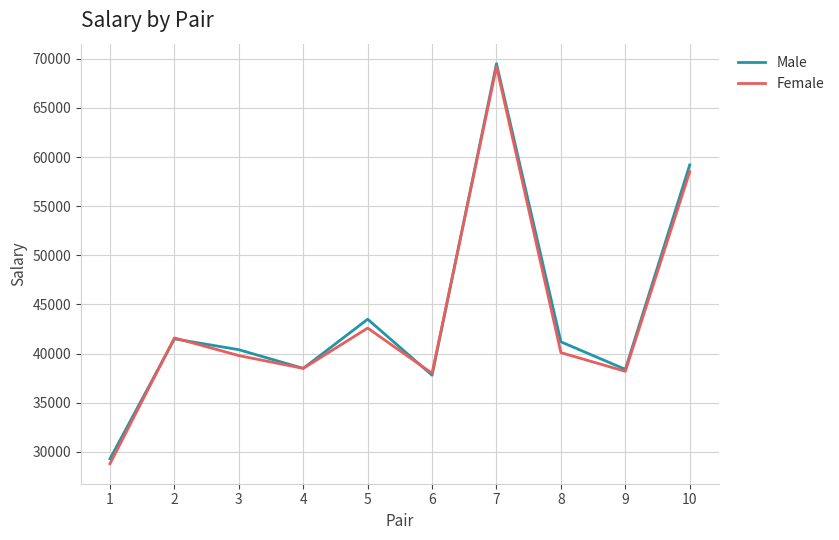

Rank the series at 8 from highest to lowest value.

Male, Female